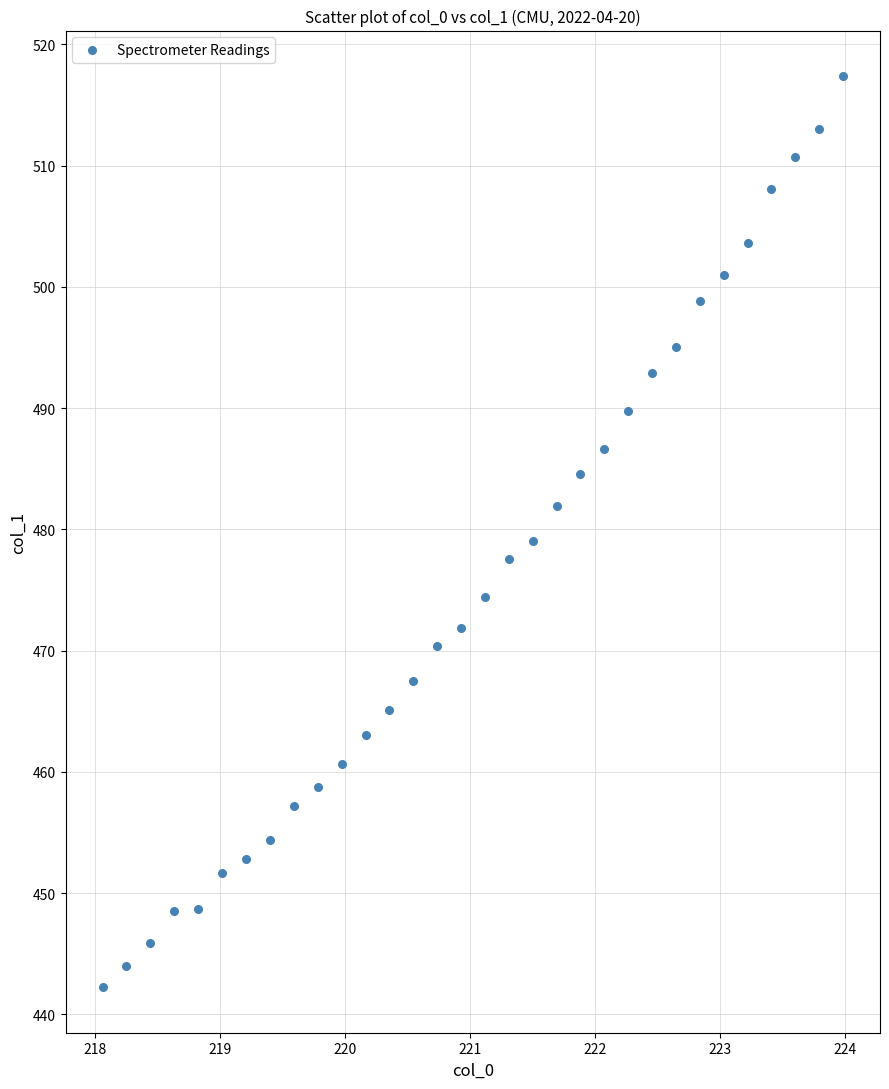

What is the range of Y values (max minus min)?

75.1